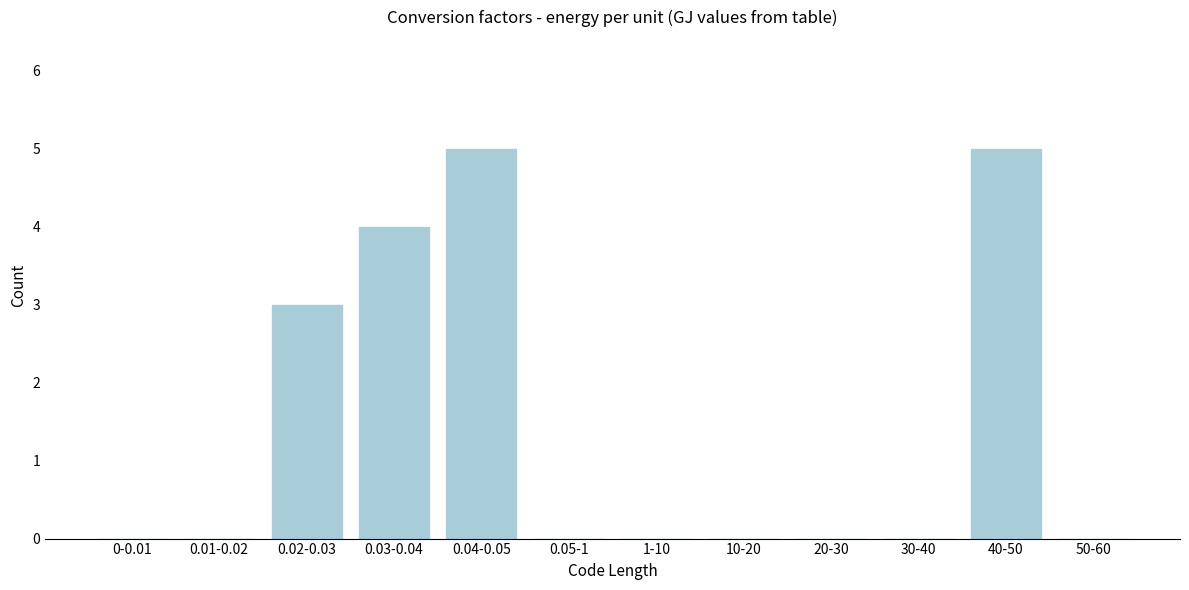

Reading left to right, what are all the values shown in this chart?

0-0.01=0	0.01-0.02=0	0.02-0.03=3	0.03-0.04=4	0.04-0.05=5	0.05-1=0	1-10=0	10-20=0	20-30=0	30-40=0	40-50=5	50-60=0